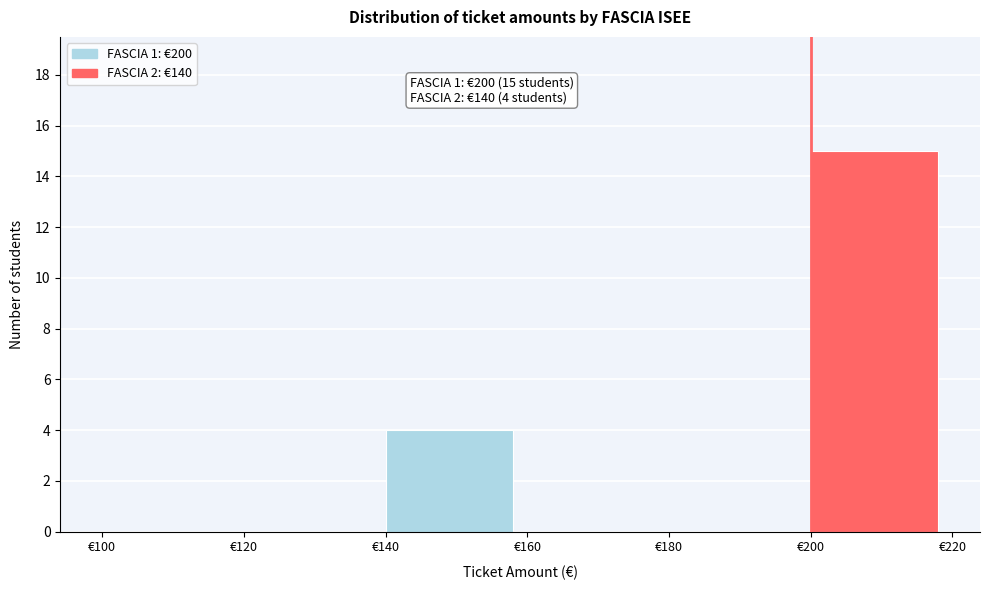

Which range on the x-axis has the tallest bar?

200 to 220